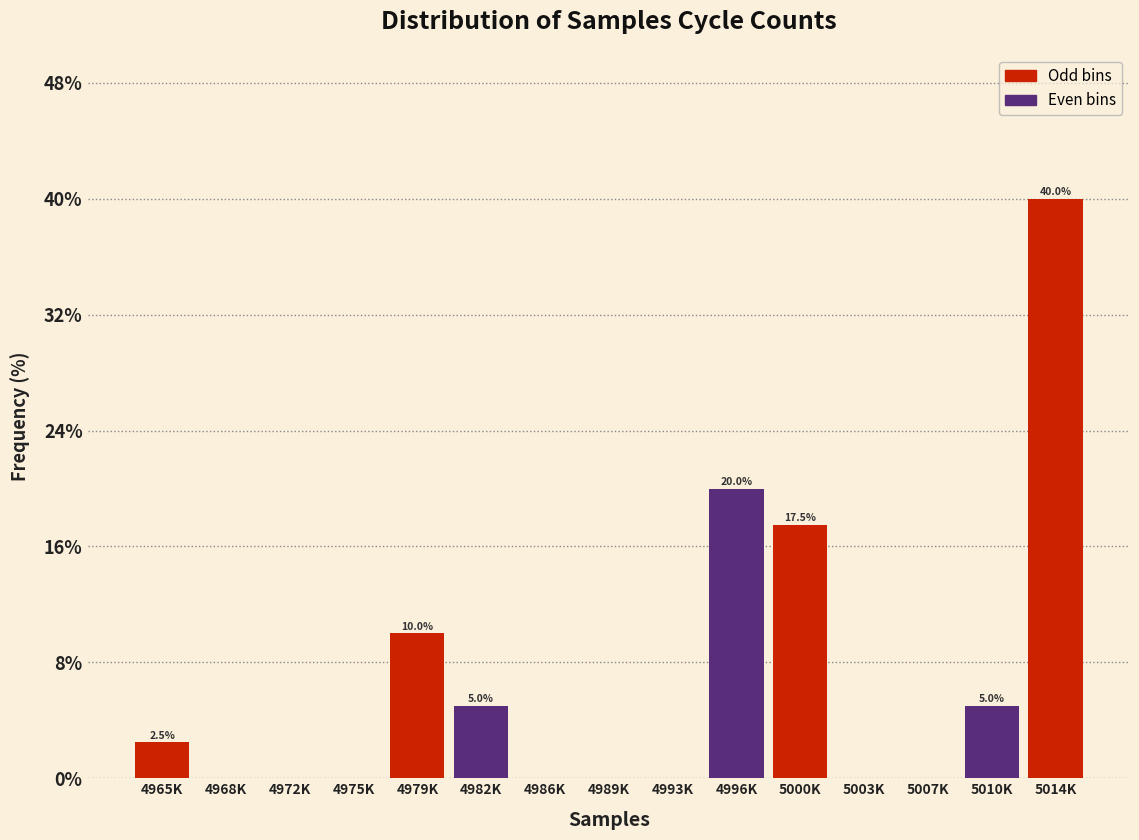

Reading left to right, list all the values displayed in this chart.

4965K=2.5	4968K=0.0	4972K=0.0	4975K=0.0	4979K=10.0	4982K=5.0	4986K=0.0	4989K=0.0	4993K=0.0	4996K=20.0	5000K=17.5	5003K=0.0	5007K=0.0	5010K=5.0	5014K=40.0